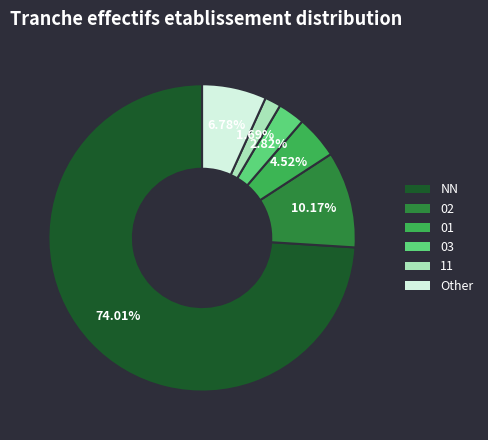

Count the number of slices in the pie.

6